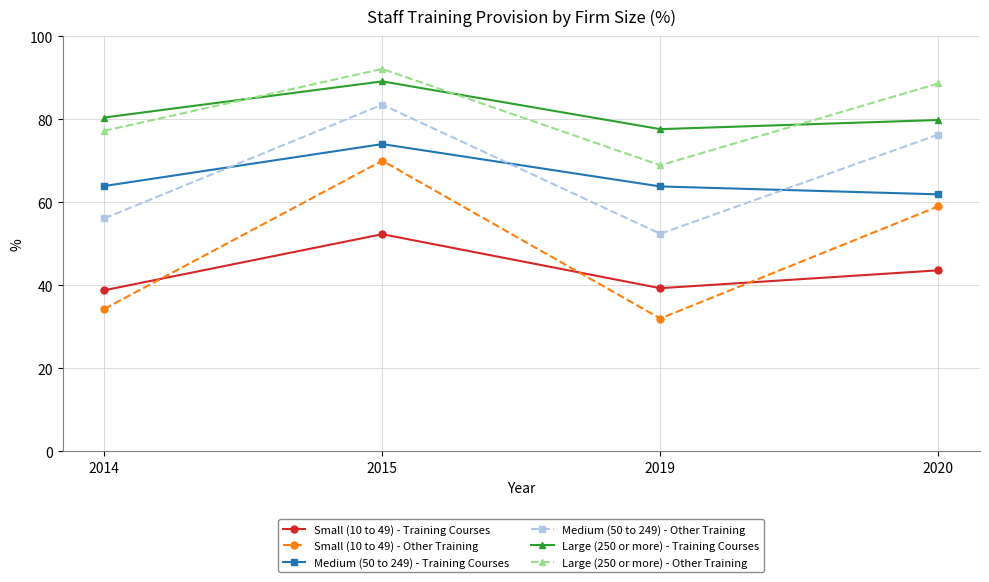

What is the approximate value of Large (250 or more) - Training Courses at 2020?

79.8